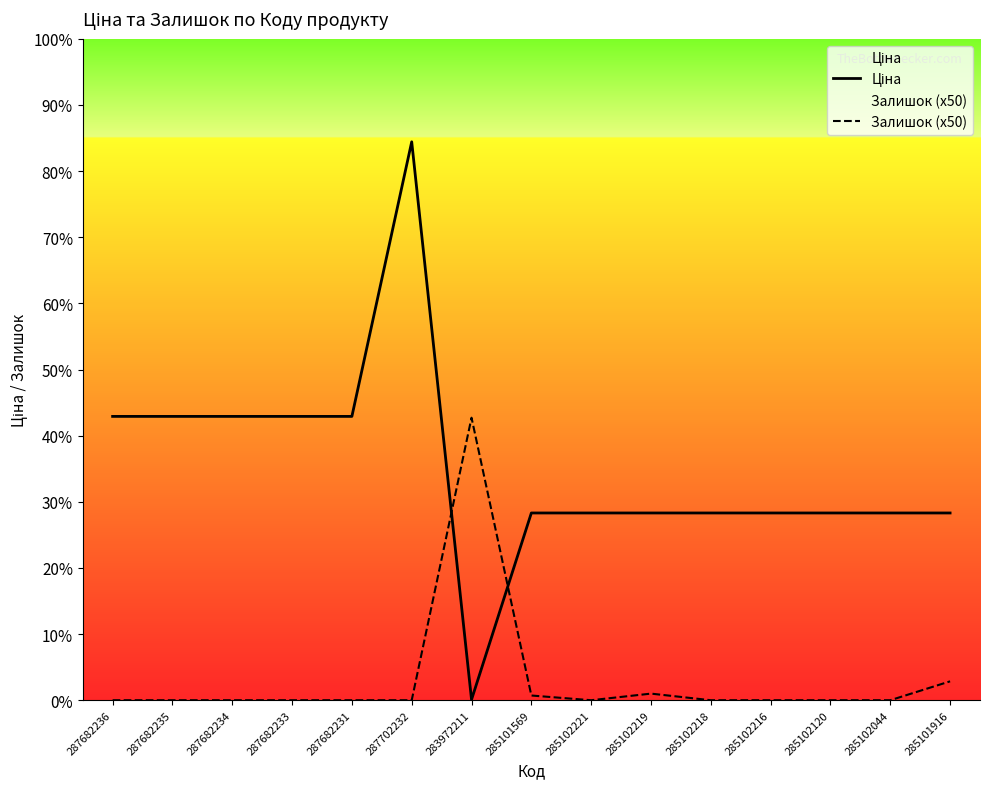

Does the chart display data point markers on the line(s)?

No